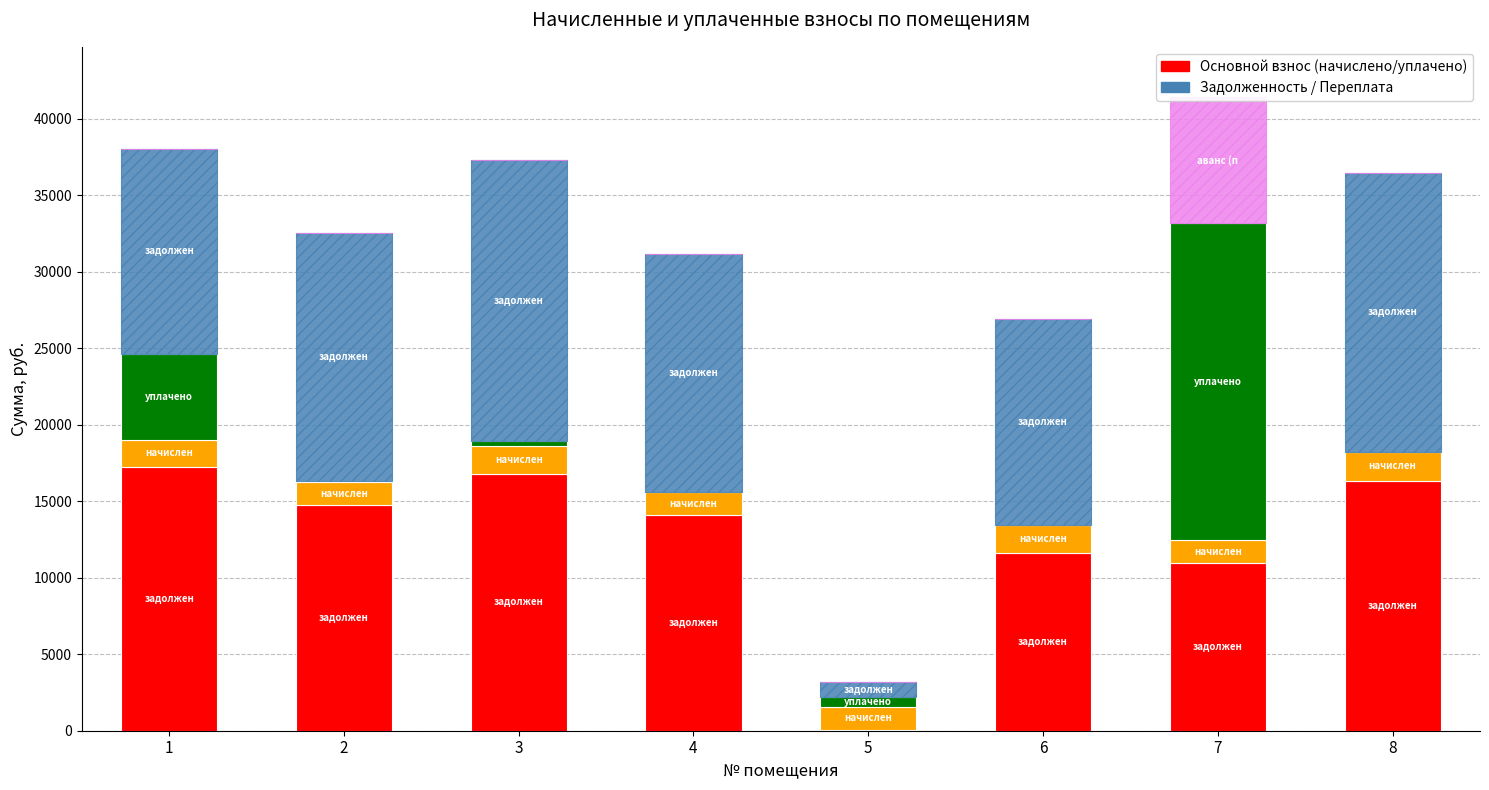

Reading right to left, extract all data points from this chart.

задолженность (взнос): 8=16343.7	7=10956.7	6=11583.1	5=62.5	4=14098.1	3=16777.6	2=14715.2	1=17216.5
начислено: 8=1874.5	7=1500.3	6=1874.5	5=1513.9	4=1476.5	3=1850.7	2=1541.1	1=1803.1
уплачено: 8=0.0	7=20686.4	6=0.0	5=650.3	4=0.0	3=300.0	2=31.7	1=5606.2
задолженность (пени): 8=18218.3	7=0.0	6=13457.6	5=926.1	4=15574.6	3=18328.3	2=16224.7	1=13413.4
аванс (переплата): 8=0.0	7=8229.4	6=0.0	5=0.0	4=0.0	3=0.0	2=0.0	1=0.0